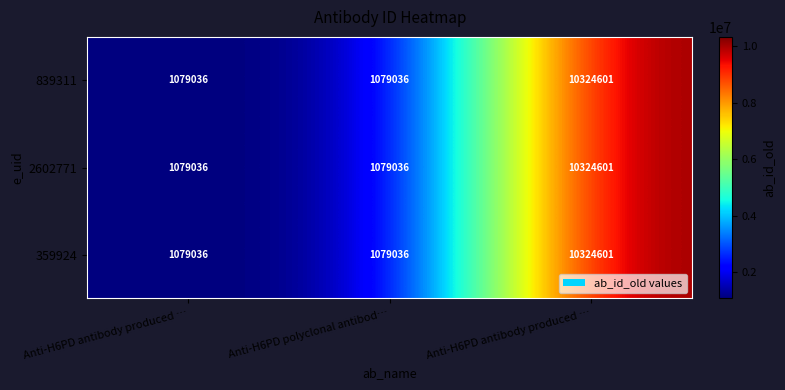

List the series in order of their peak value, highest first.

839311, 2602771, 359924